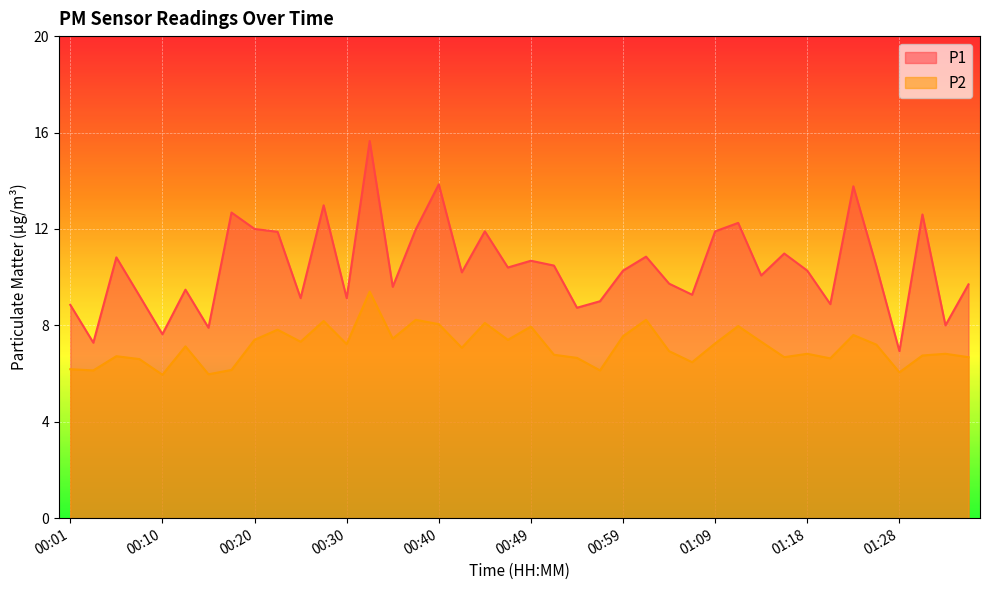

How many lines are shown in the chart?

2